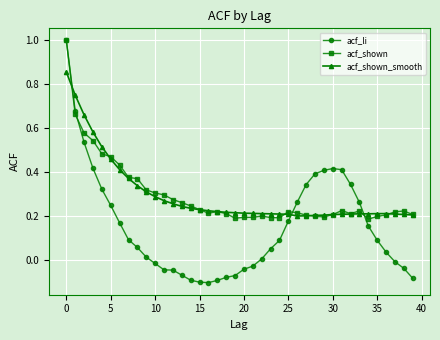

Which series has the widest spread of values?

acf_li